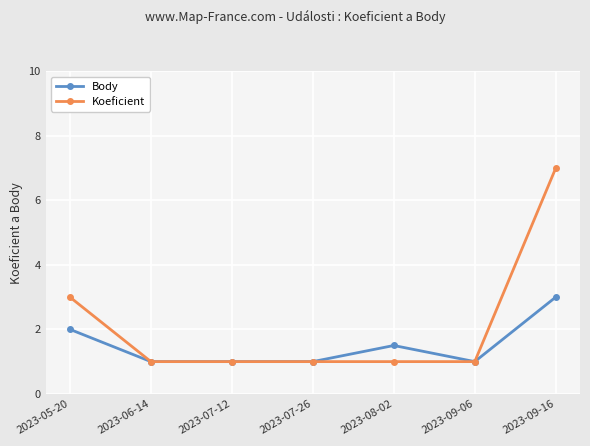

What position from the right is 2023-09-16?

1